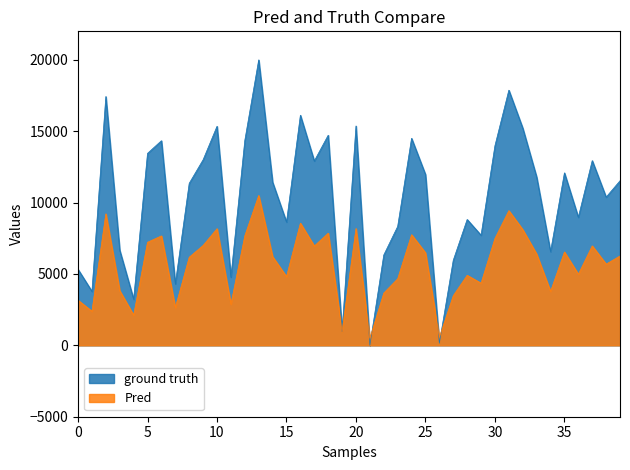

True or false: ground truth and Pred intersect in this chart.

True